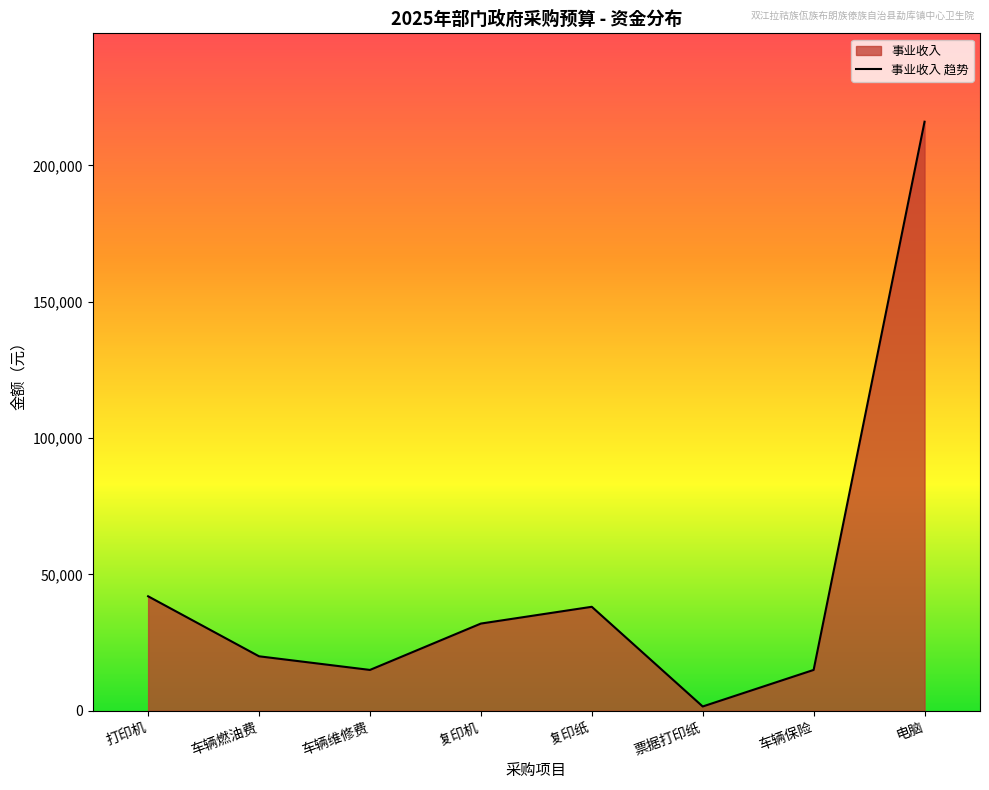

Does the chart display data point markers on the line(s)?

No